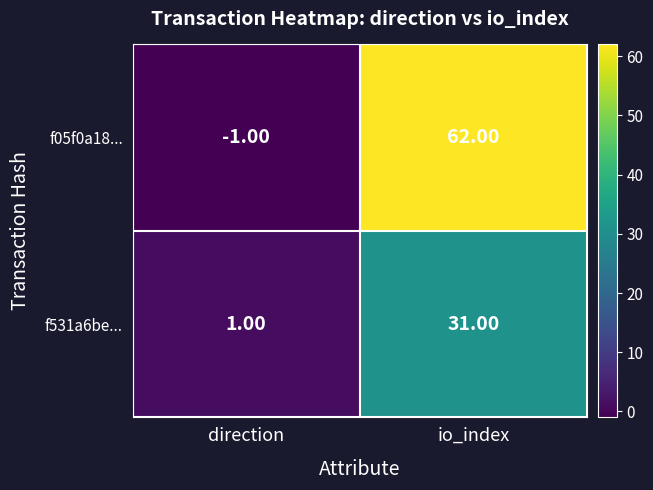

At how many categories does at least one series exceed 14?

1